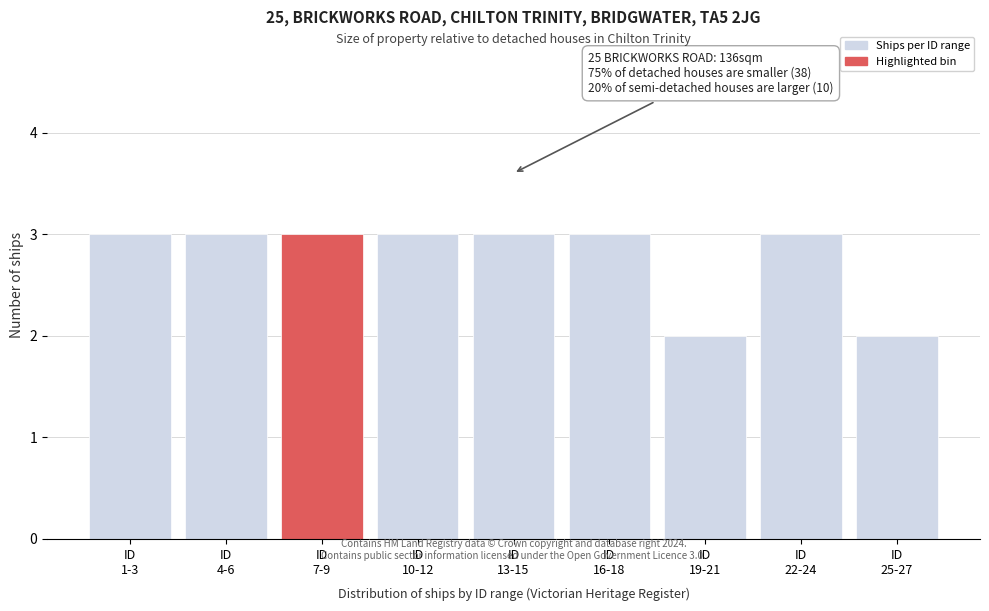

Reading right to left, list all the values displayed in this chart.

2	3	2	3	3	3	3	3	3